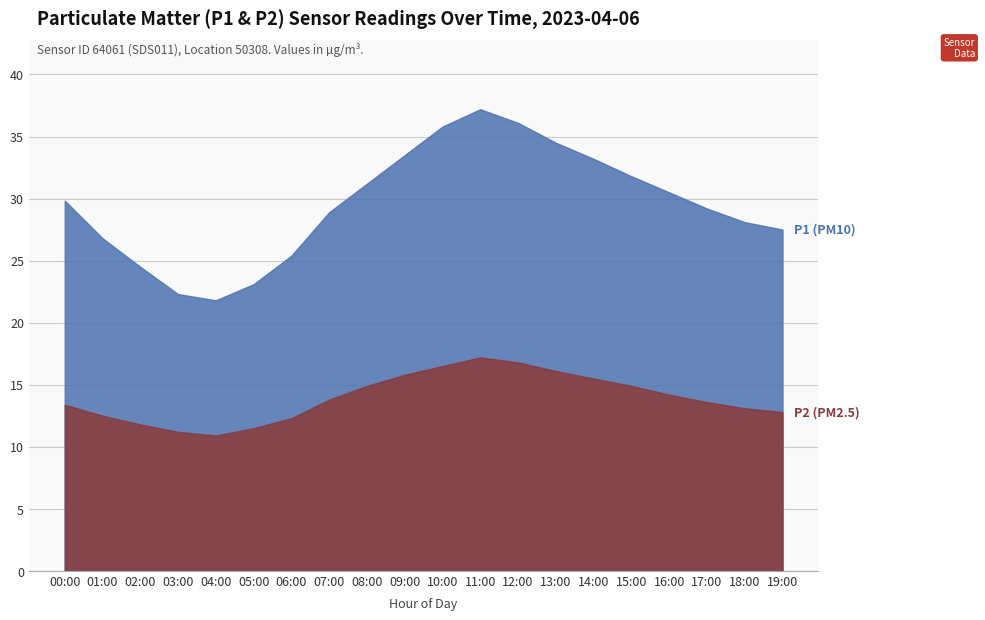

At which category does P1 reach its first local peak?

11:00